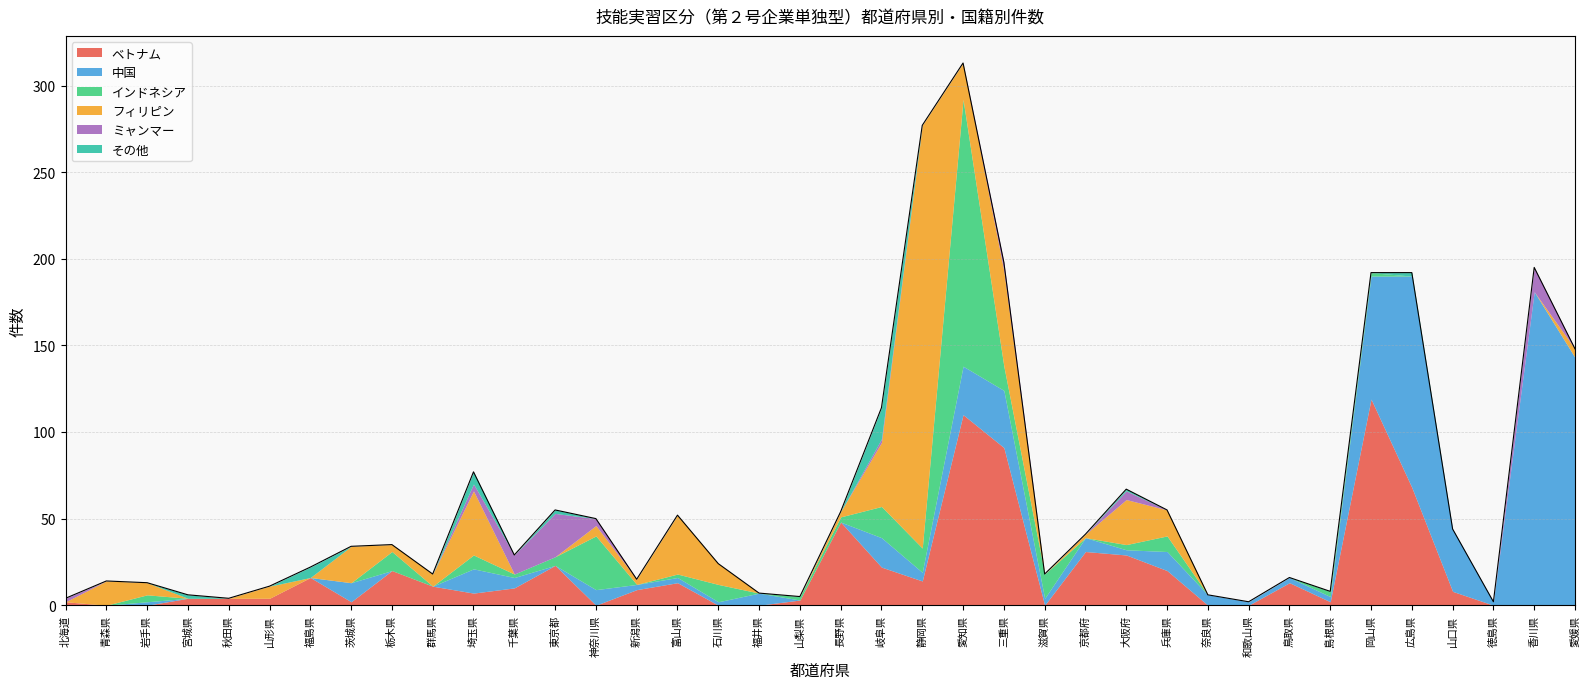

The フィリピン series shows 21 at 愛知県. True or false?

True